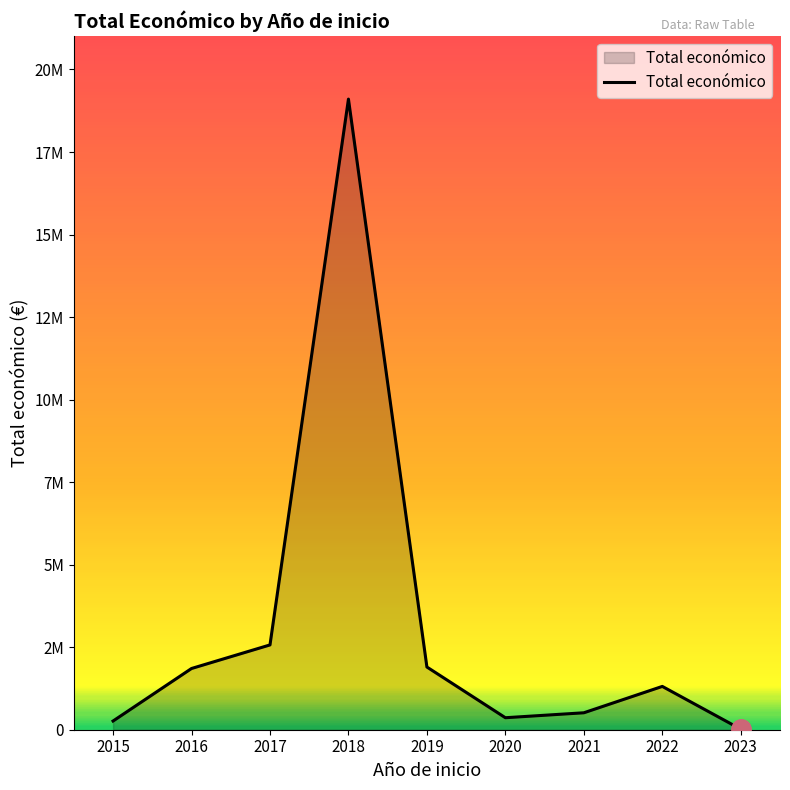

Does the chart display data point markers on the line(s)?

No